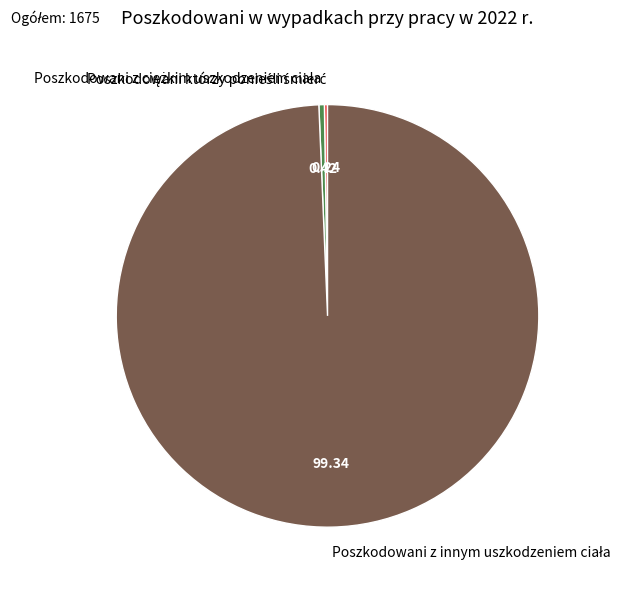

Is there a majority slice in this chart?

Yes